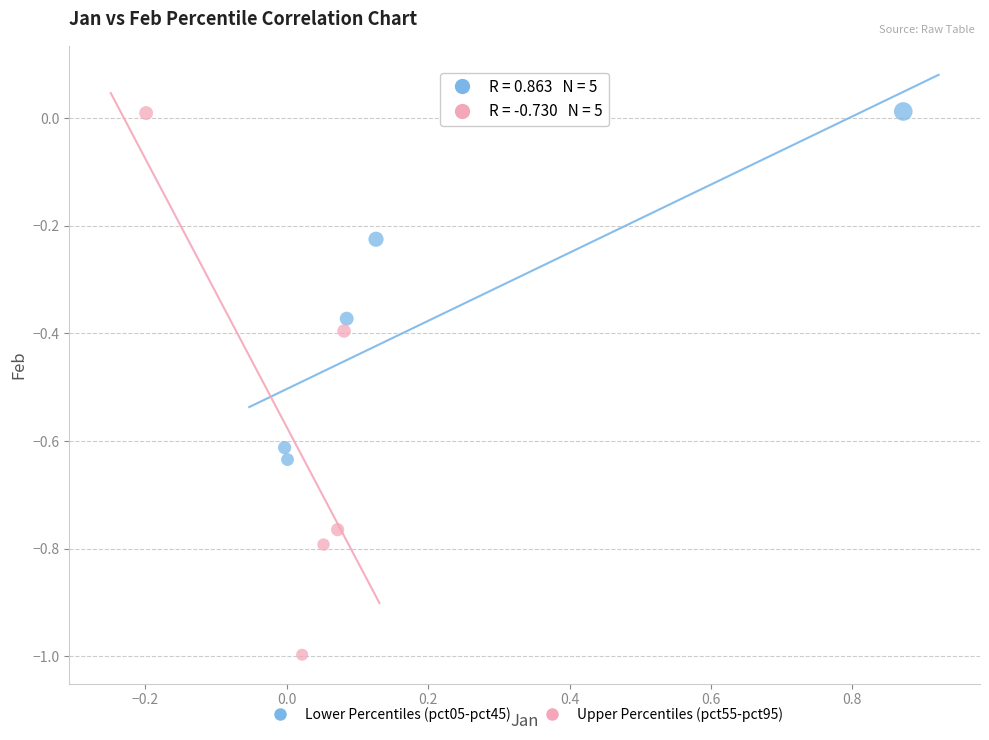

Which series reaches the minimum Y coordinate?

Upper Percentiles (pct55-pct95)